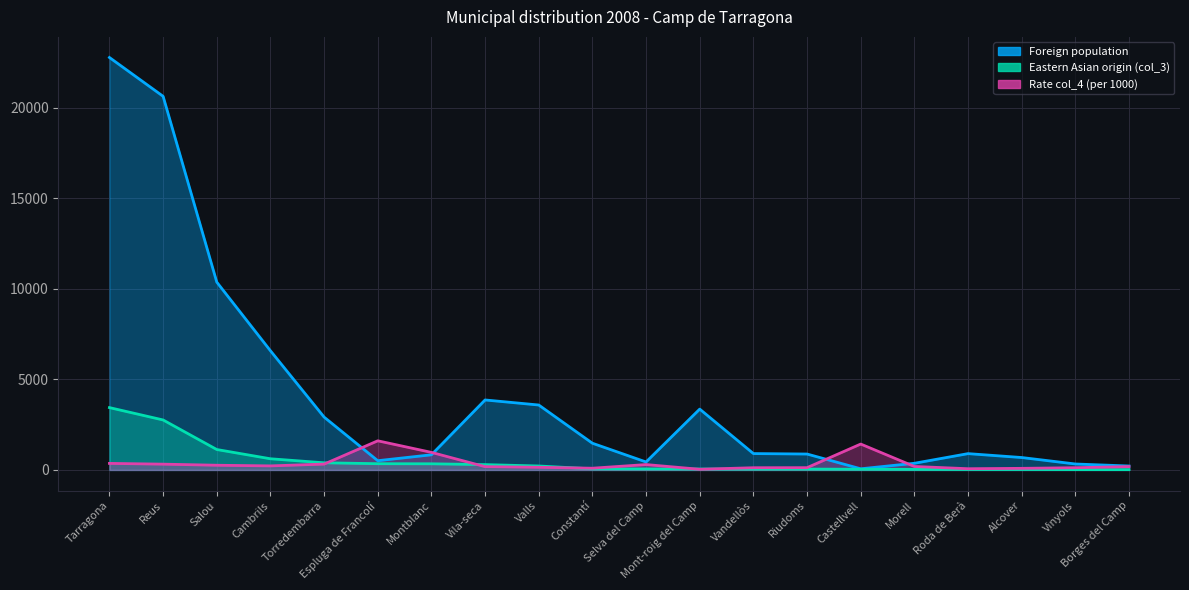

How many intersections are there between Foreign population and Rate col_4 (per 1000)?

4